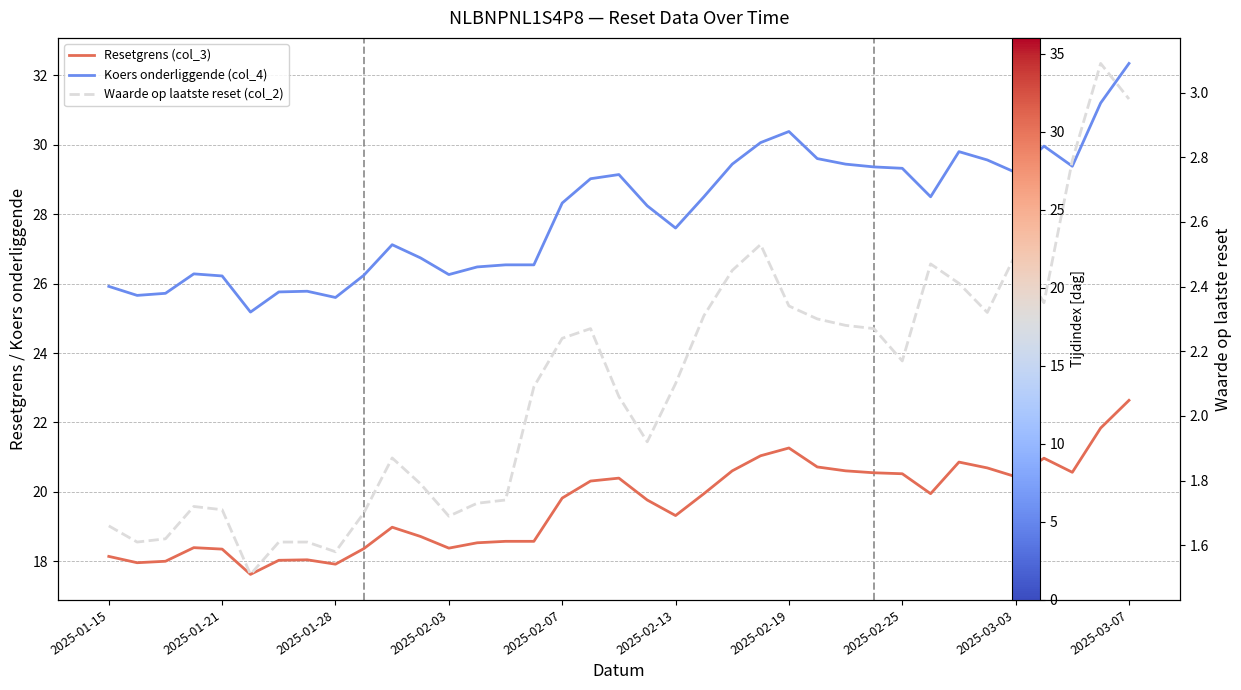

Between 17 and 33, which is larger?

33